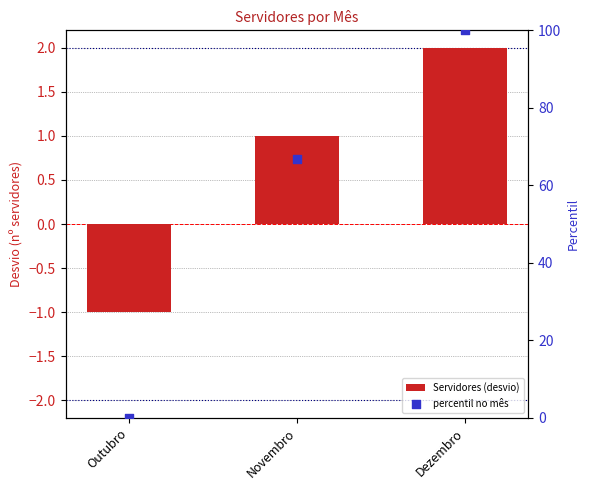

What are all the series names shown in the legend?

Servidores (desvio), percentil no mês